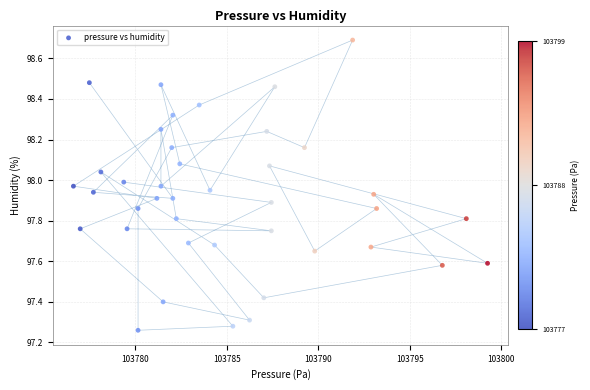

What is the range of Y values (max minus min)?

1.4